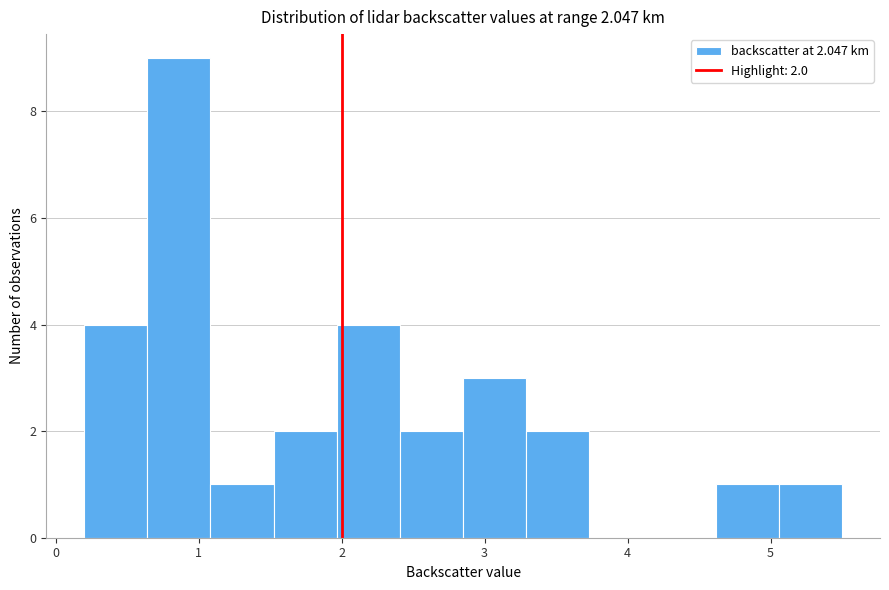

Which range on the x-axis has the tallest bar?

0.6 to 1.1